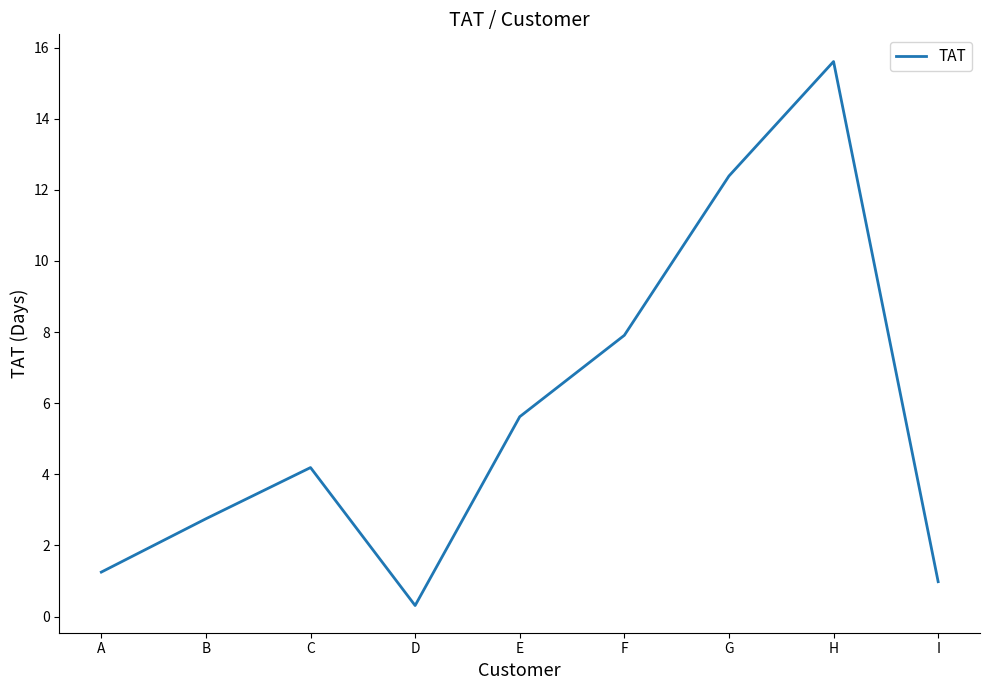

Which label corresponds to the smallest value in the chart?

D